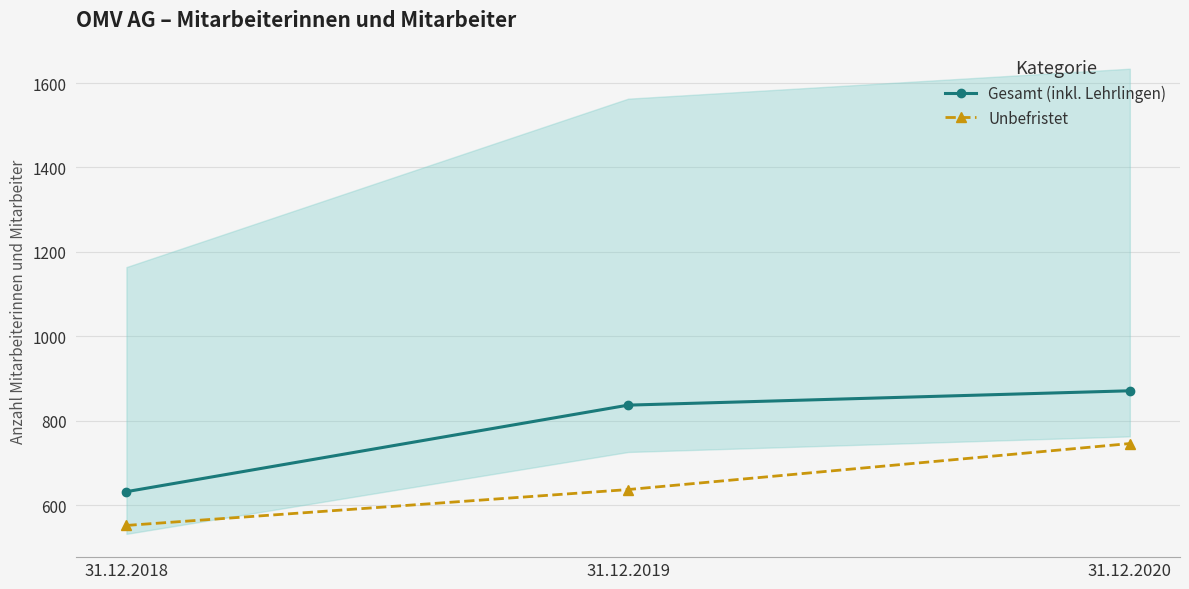

What is the sum of all Unbefristet values?

1935